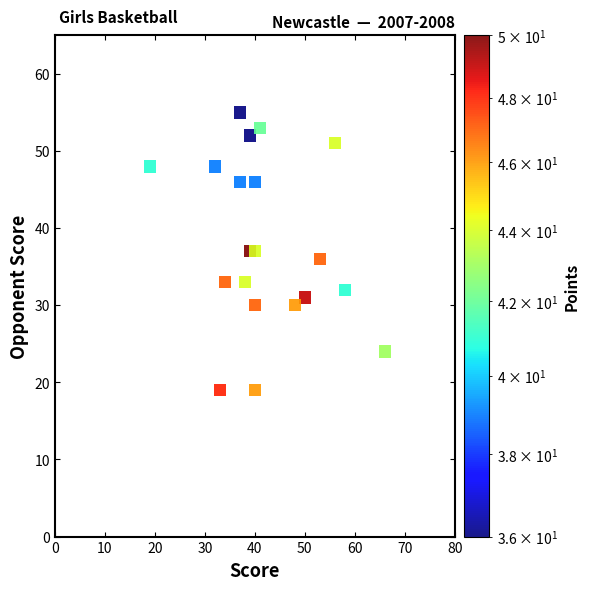

What is the range of Y values (max minus min)?

36